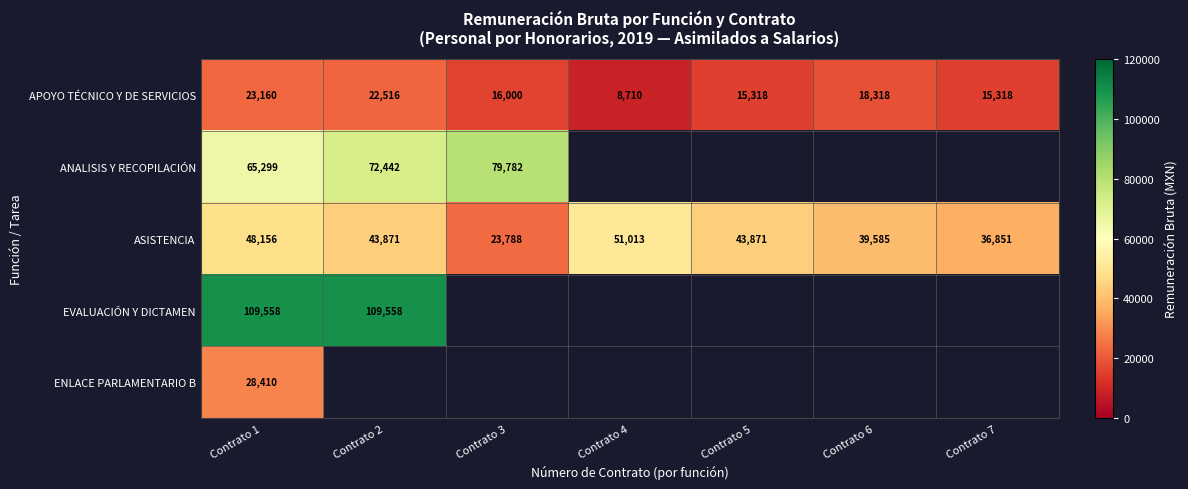

What is the minimum value shown in the chart?

8710.0